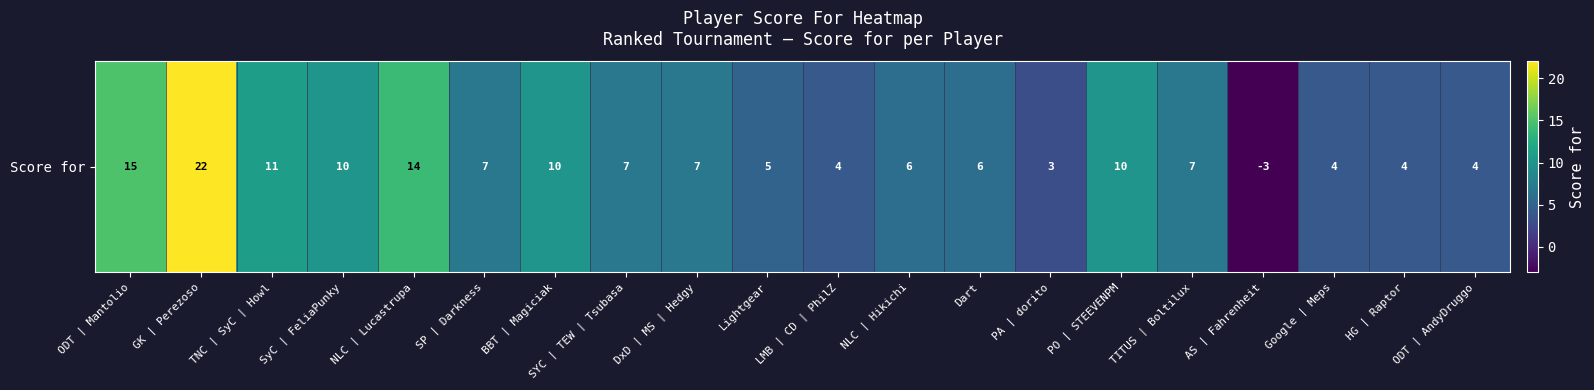

Reading right to left, list all the values displayed in this chart.

4	4	4	-3	7	10	3	6	6	4	5	7	7	10	7	14	10	11	22	15